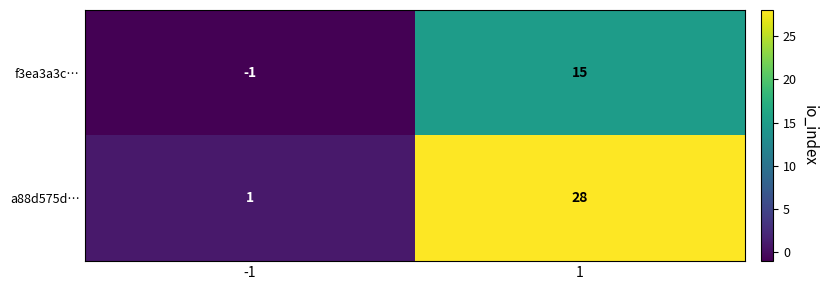

At how many categories does at least one series exceed 13?

1